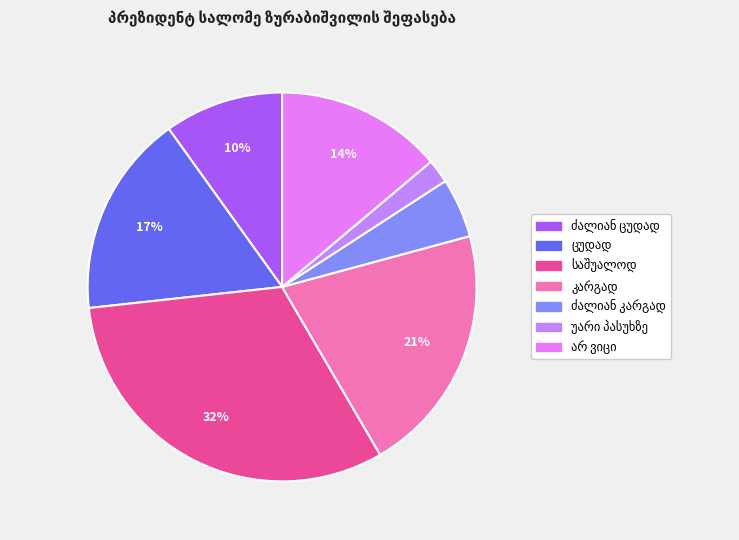

To the nearest percent, what is the average slice percentage?

14%